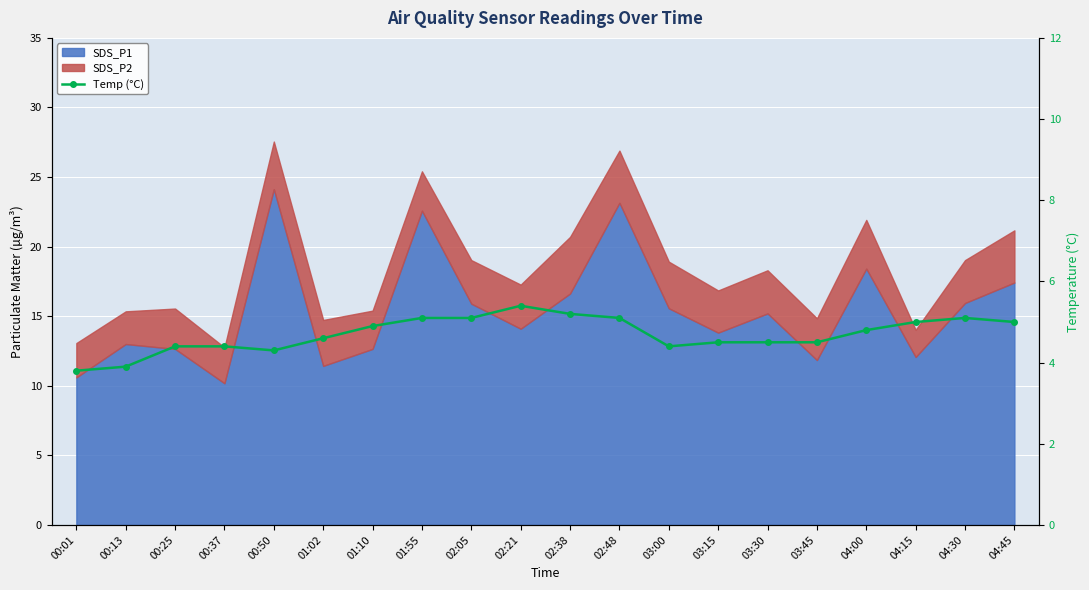

Reading left to right, extract all data points from this chart.

00:01=3.8	00:13=3.9	00:25=4.4	00:37=4.4	00:50=4.3	01:02=4.6	01:10=4.9	01:55=5.1	02:05=5.1	02:21=5.4	02:38=5.2	02:48=5.1	03:00=4.4	03:15=4.5	03:30=4.5	03:45=4.5	04:00=4.8	04:15=5.0	04:30=5.1	04:45=5.0